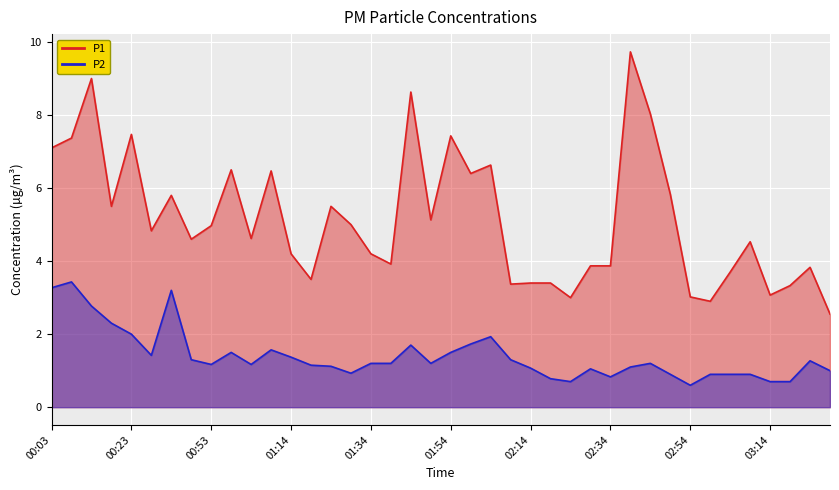

How many series are shown in this chart?

2